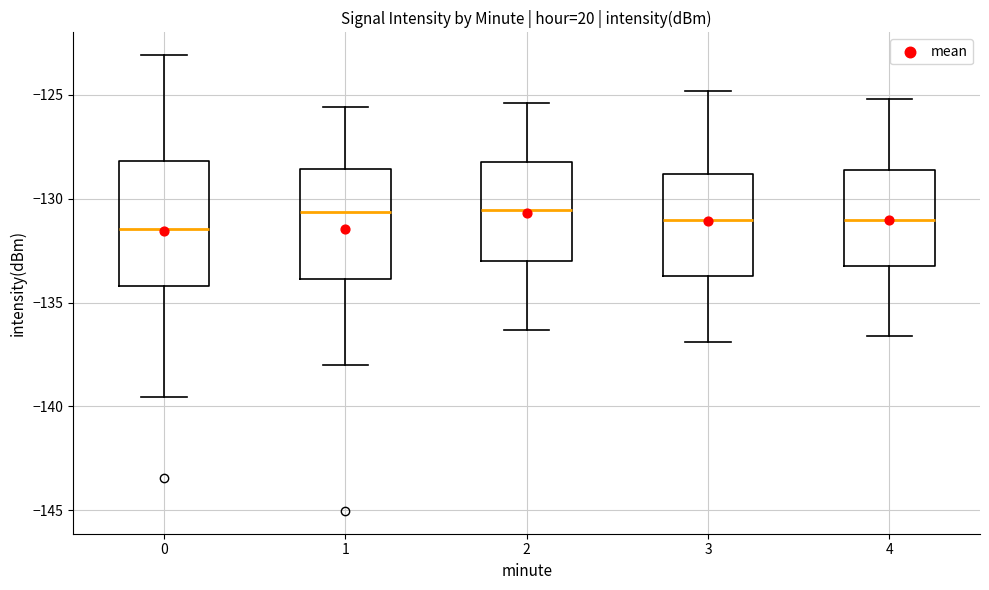

Reading left to right, transcribe this box plot: for each box, give where its median line is, the range the box spans, and where its two whiskers end, as read against the y-axis. The values are not printed on the chart, so give them approximately, as read against the axis.

0: median -131.5, box -134.0 to -128.0, whiskers -139.5 to -123.0
1: median -130.5, box -134.0 to -128.5, whiskers -138.0 to -125.5
2: median -130.5, box -133.0 to -128.0, whiskers -136.5 to -125.5
3: median -131.0, box -133.5 to -129.0, whiskers -137.0 to -125.0
4: median -131.0, box -133.0 to -128.5, whiskers -136.5 to -125.0